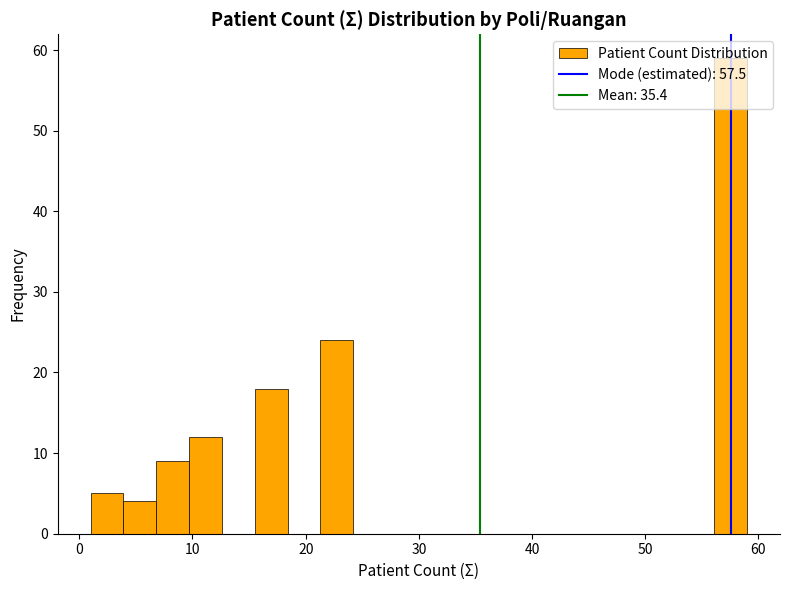

Around what value on the x-axis is the tallest bar? Give the approximate position of its centre, as read against the axis.

58